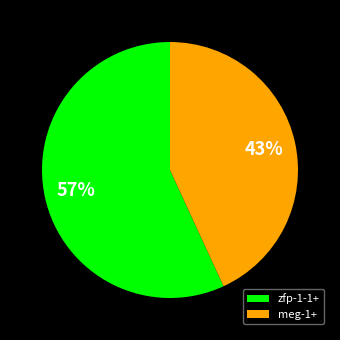

How many segments does this pie chart have?

2